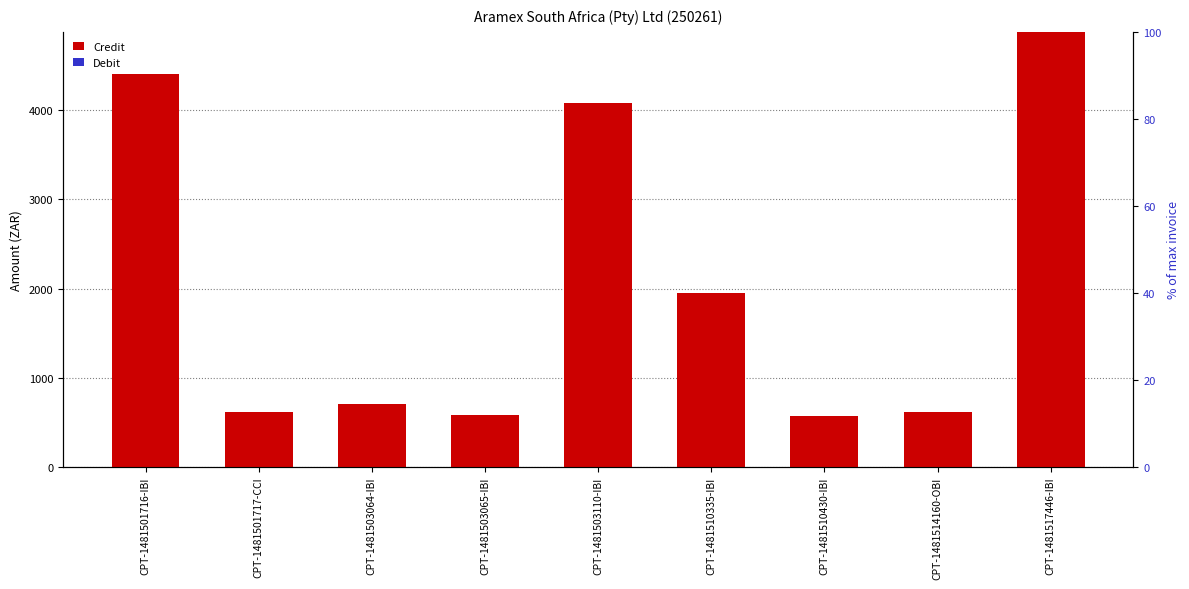

Rank the series by their maximum value, from highest to lowest.

Credit, Debit